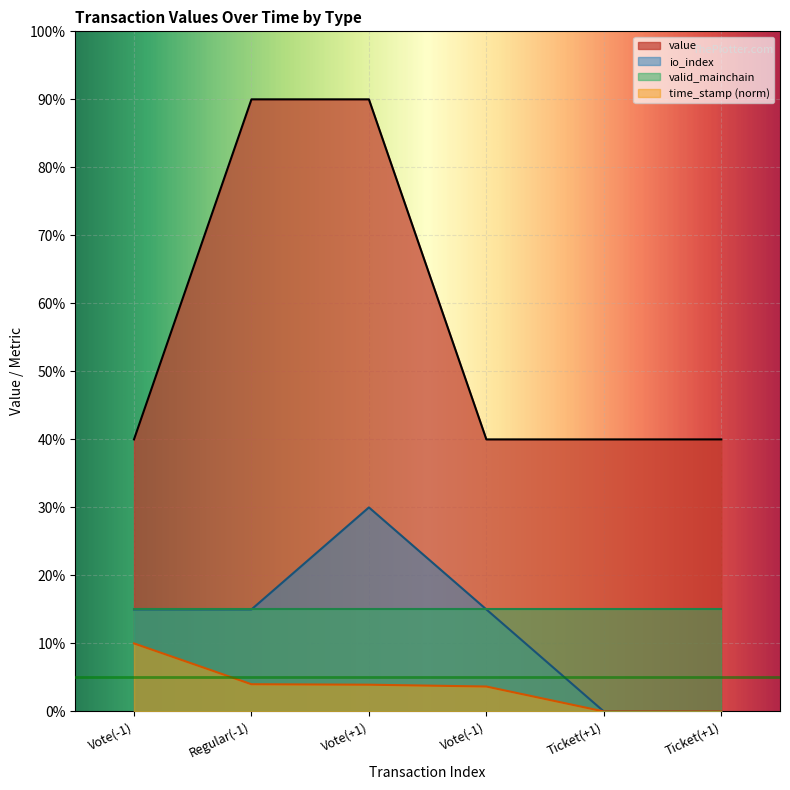

How many values in the value series exceed 40?

2